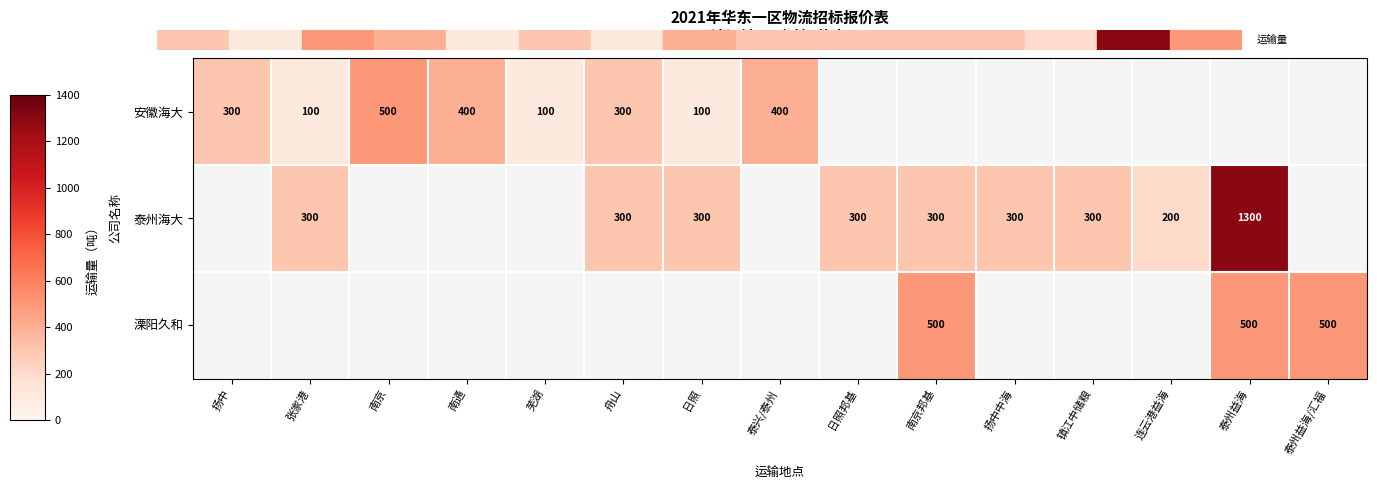

The 泰州海大 series shows 183 at 舟山. True or false?

False